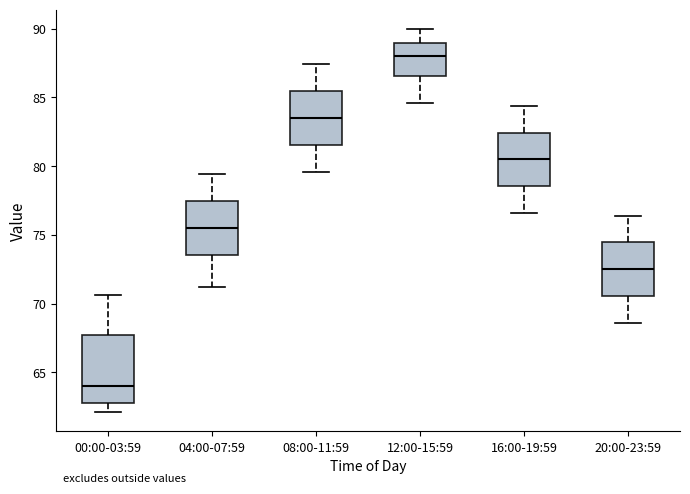

Reading left to right, read every box against the y-axis: the position of its median line, the range the box covers, and the ends of its whiskers. The values are not printed on the chart, so give them approximately, as read against the axis.

00:00-03:59: median 64.0, box 63.0 to 68.0, whiskers 62.0 to 70.5
04:00-07:59: median 75.5, box 73.5 to 77.5, whiskers 71.0 to 79.5
08:00-11:59: median 83.5, box 81.5 to 85.5, whiskers 79.5 to 87.5
12:00-15:59: median 88.0, box 86.5 to 89.0, whiskers 84.5 to 90.0
16:00-19:59: median 80.5, box 78.5 to 82.5, whiskers 76.5 to 84.5
20:00-23:59: median 72.5, box 70.5 to 74.5, whiskers 68.5 to 76.5